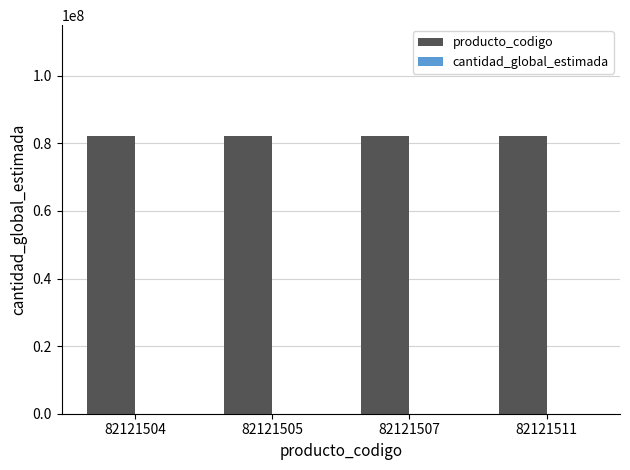

Count the number of categories in the chart.

4